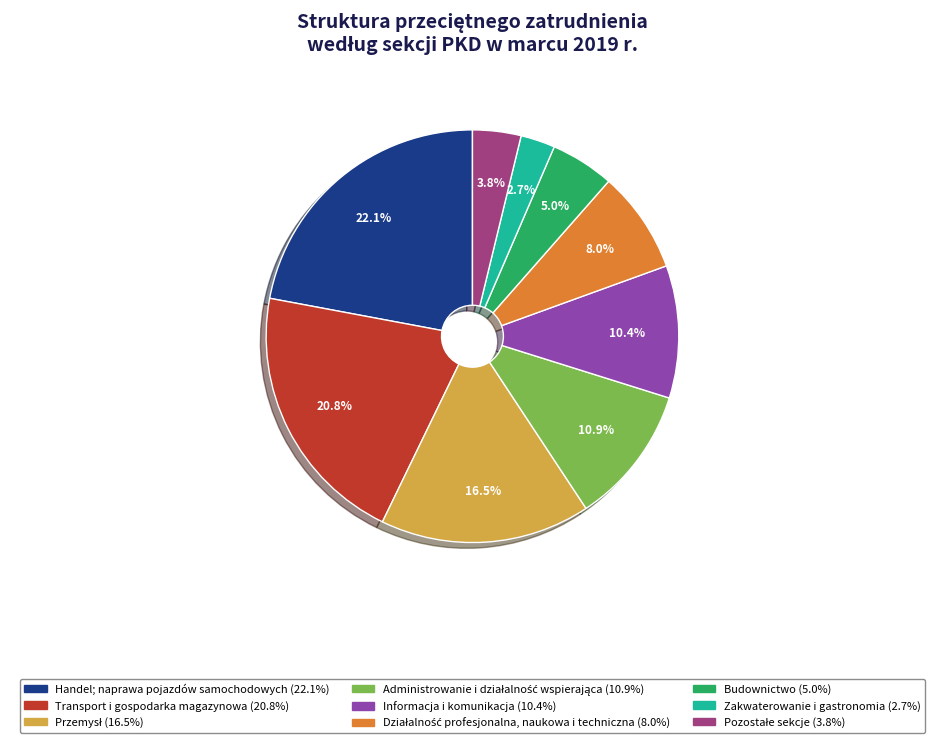

Is it true that Informacja i komunikacja is 5% of the pie?

False